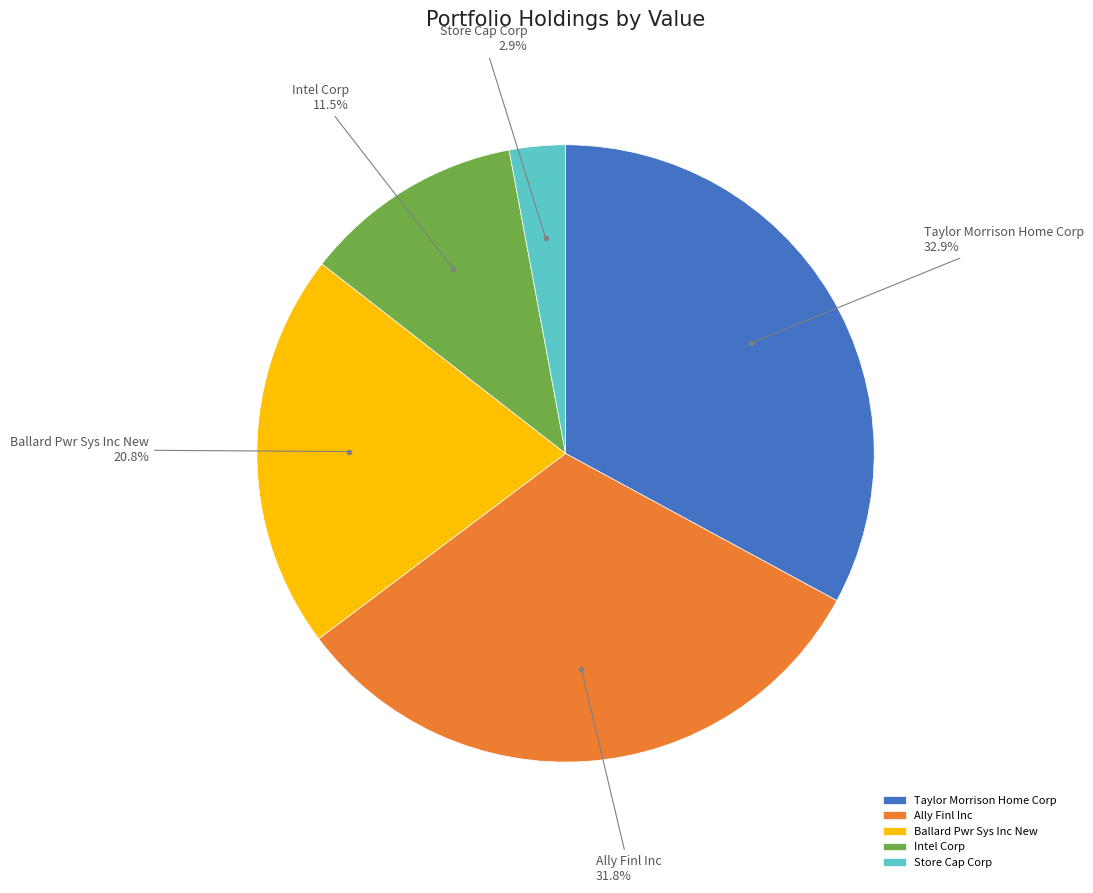

Which slice is the largest?

Taylor Morrison Home Corp